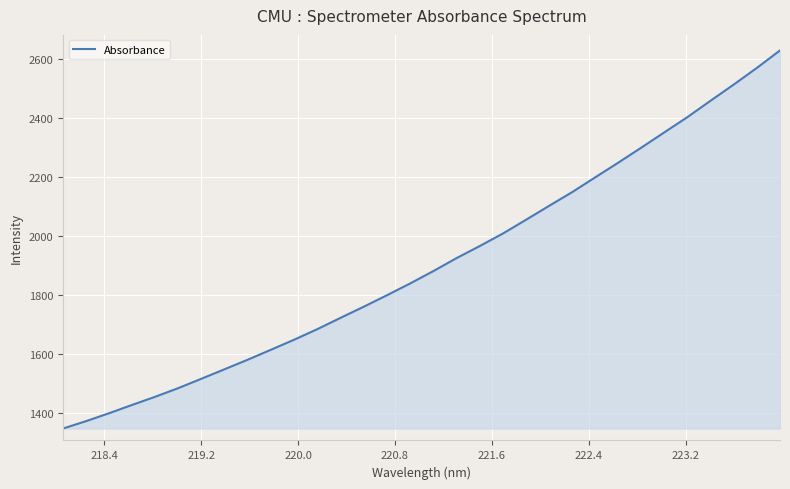

What is the difference between the maximum and minimum values?

1280.3